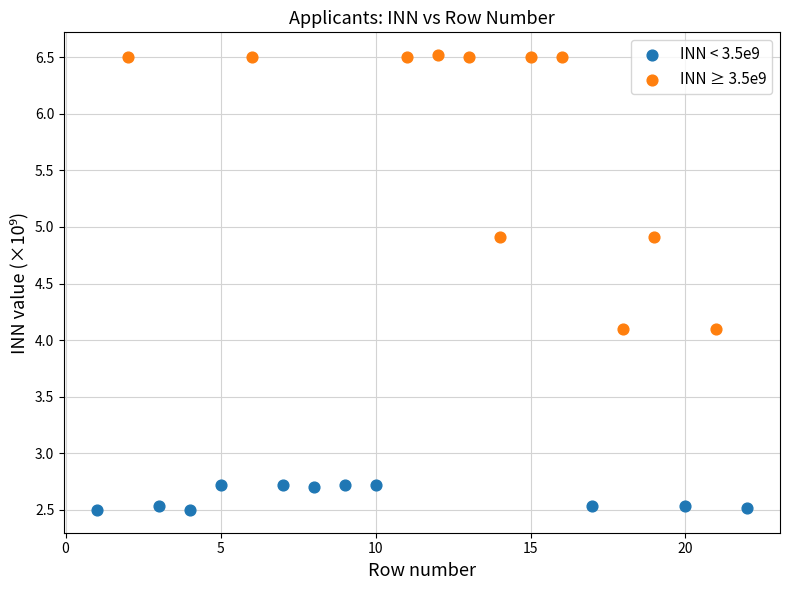

Which series reaches the minimum Y coordinate?

INN < 3.5e9